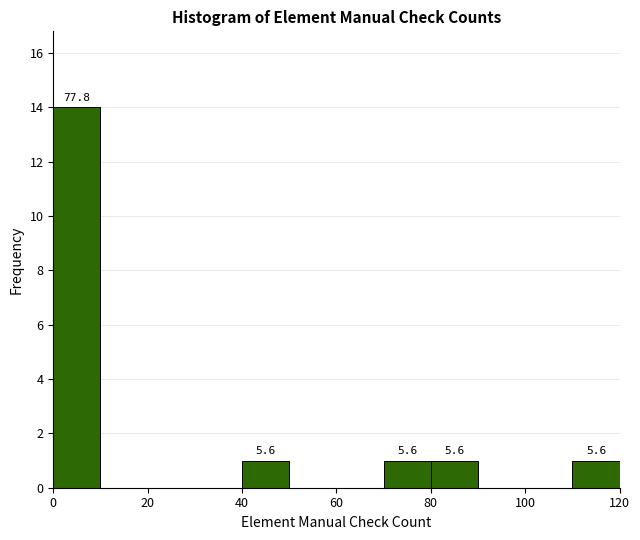

Which range on the x-axis has the tallest bar?

0 to 10